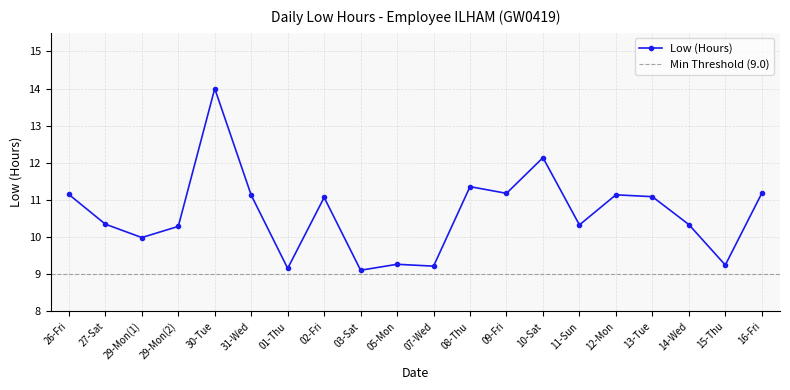

List the labels in order of value, largest first.

30-Tue, 10-Sat, 08-Thu, 09-Fri, 16-Fri, 26-Fri, 12-Mon, 31-Wed, 13-Tue, 02-Fri, 27-Sat, 14-Wed, 11-Sun, 29-Mon(2), 29-Mon(1), 05-Mon, 15-Thu, 07-Wed, 01-Thu, 03-Sat